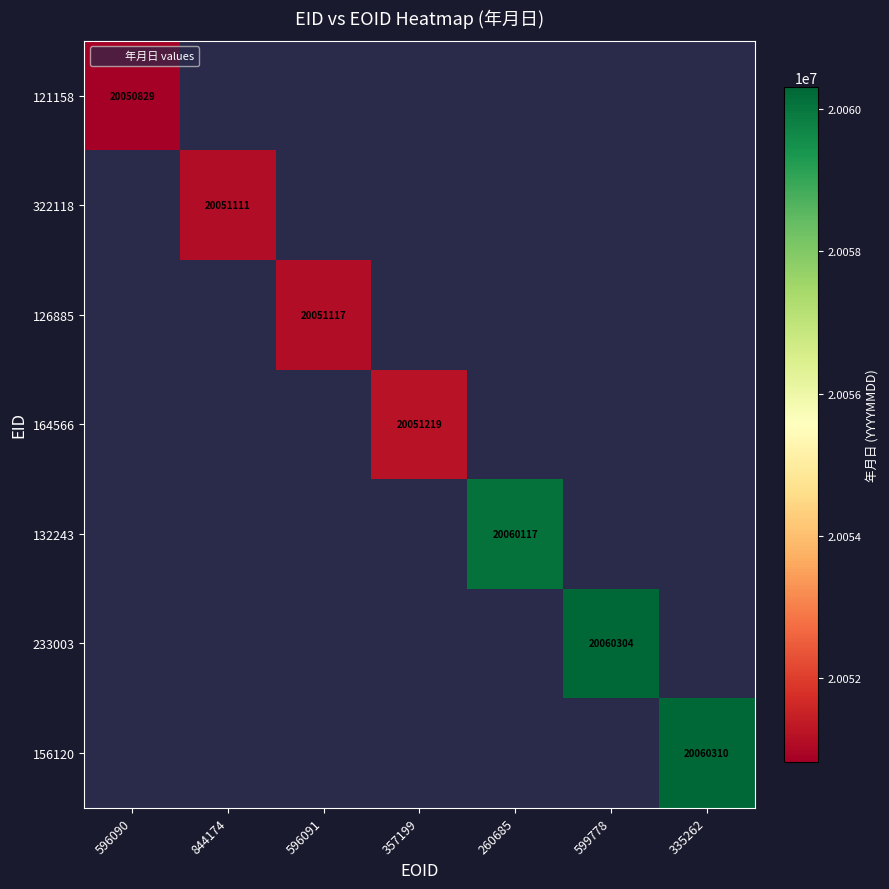

How many positive values does the 121158 series have?

1